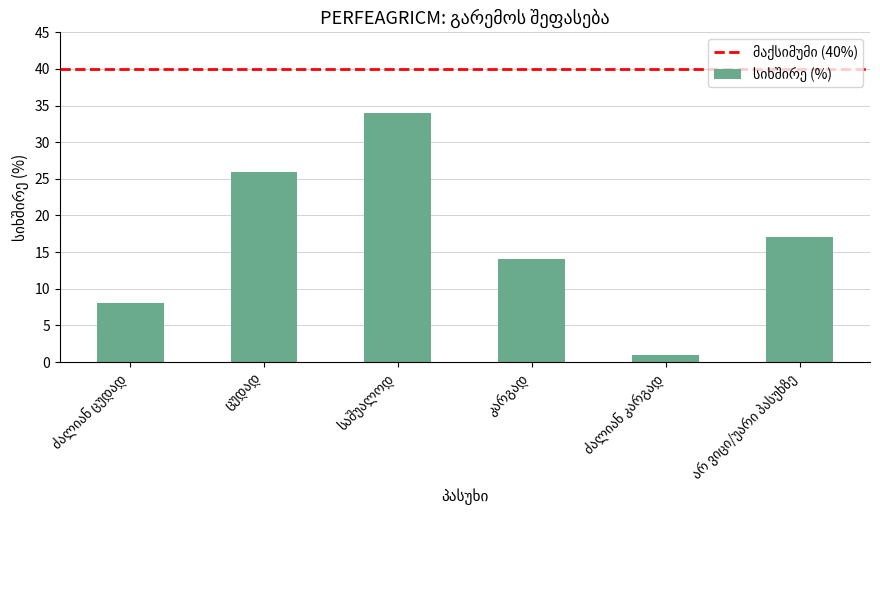

What is the value of the 4th bar from the left?

14